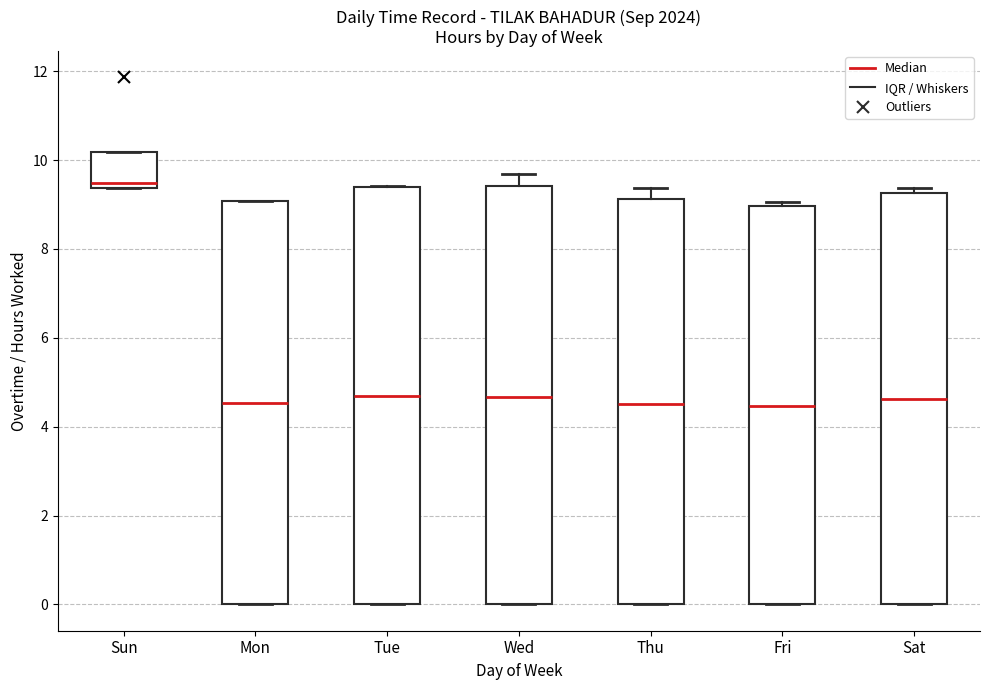

Reading left to right, read every box against the y-axis: the position of its median line, the range the box covers, and the ends of its whiskers. The values are not printed on the chart, so give them approximately, as read against the axis.

Sun: median 9.4 (just above the box's lower edge), box 9.4 to 10.2, whiskers 9.4 to 10.2
Mon: median 4.6, box 0.0 to 9.0, whiskers 0.0 to 9.0
Tue: median 4.8, box 0.0 to 9.4, whiskers 0.0 to 9.4
Wed: median 4.6, box 0.0 to 9.4, whiskers 0.0 to 9.6
Thu: median 4.6, box 0.0 to 9.2, whiskers 0.0 to 9.4
Fri: median 4.4, box 0.0 to 9.0, whiskers 0.0 to 9.0 (just above the box's upper edge)
Sat: median 4.6, box 0.0 to 9.2, whiskers 0.0 to 9.4